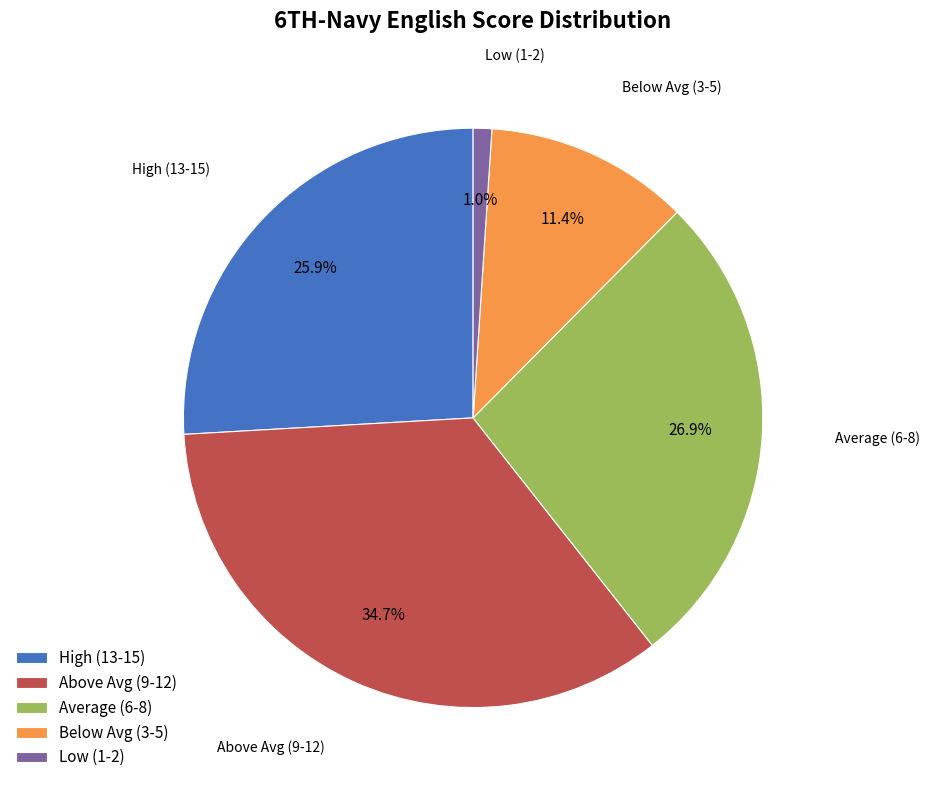

Is there a majority slice in this chart?

No